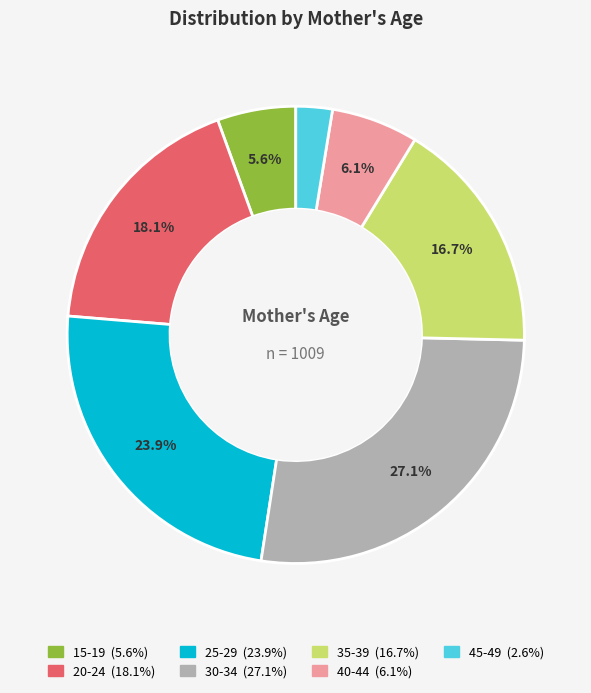

Does any single category account for the majority?

No